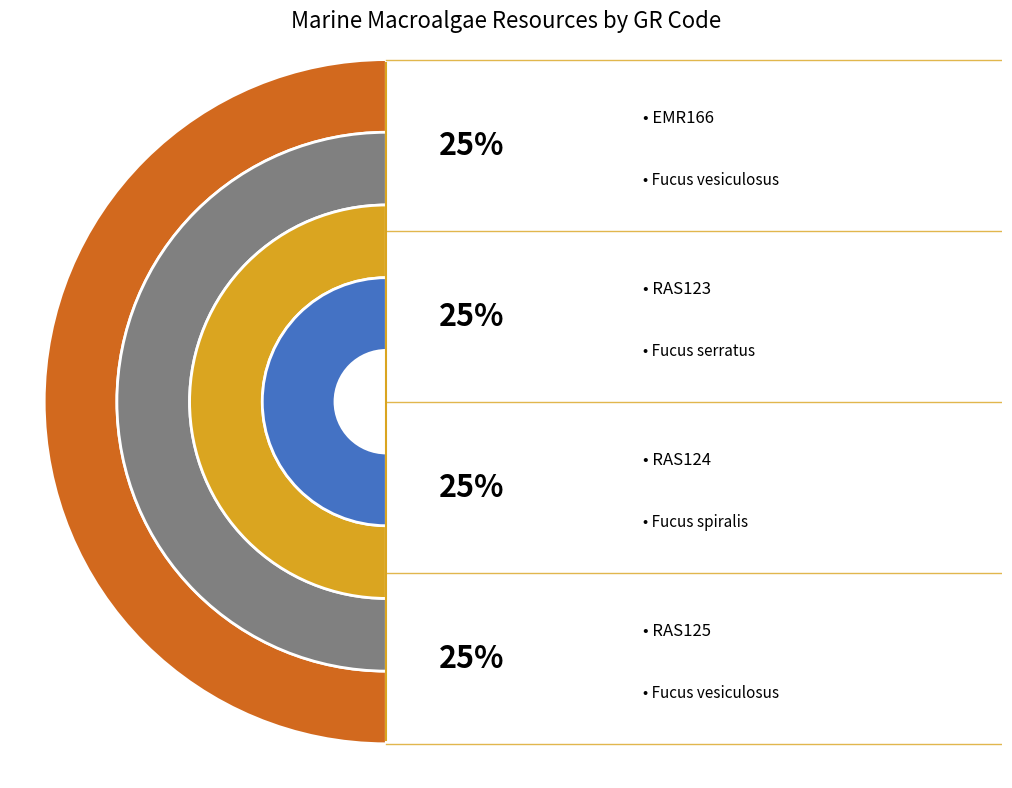

What portion of the pie excludes RAS125?

75.0%